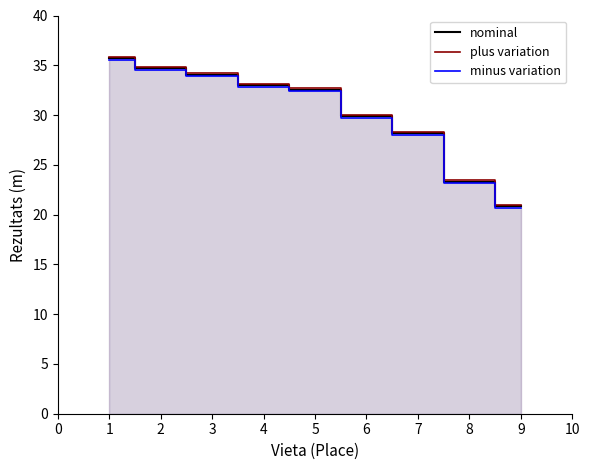

True or false: nominal and minus variation intersect in this chart.

False